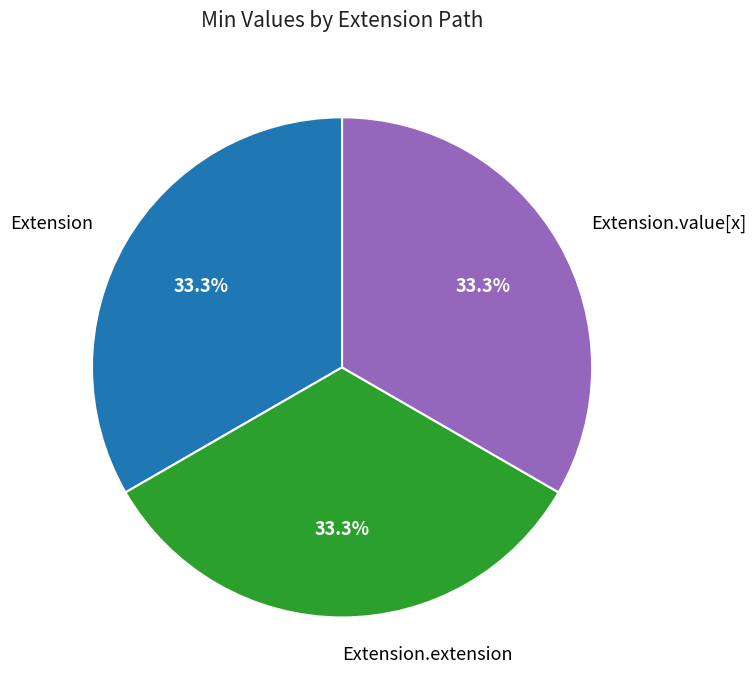

To the nearest percent, what is the difference between the largest and smallest slice percentages?

0%